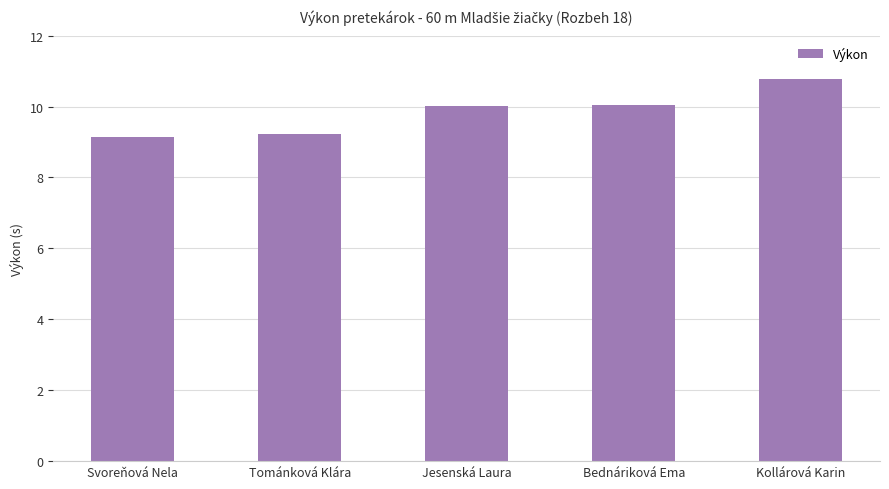

Reading right to left, what are all the values shown in this chart?

Kollárová Karin=10.8	Bednáriková Ema=10.0	Jesenská Laura=10.0	Tománková Klára=9.2	Svoreňová Nela=9.2